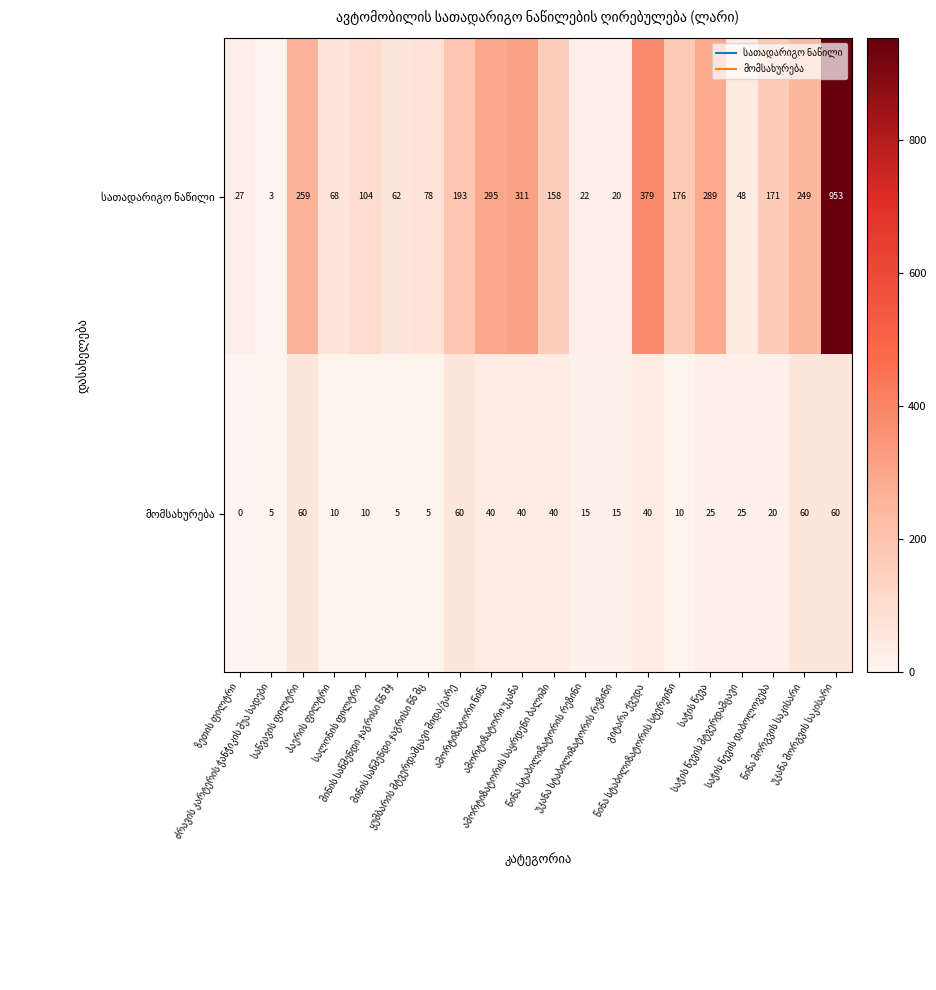

Count the number of categories in the chart.

20